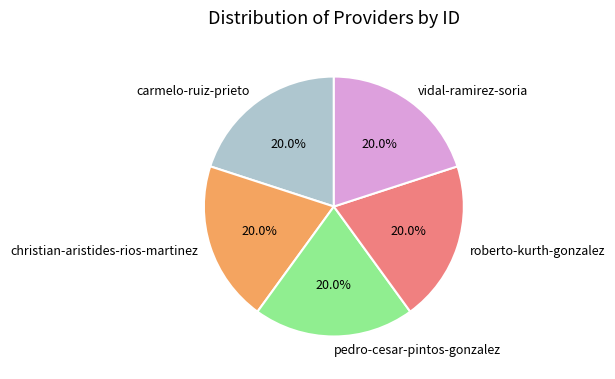

What is the ratio of the value at vidal-ramirez-soria to the value at pedro-cesar-pintos-gonzalez?

1.0